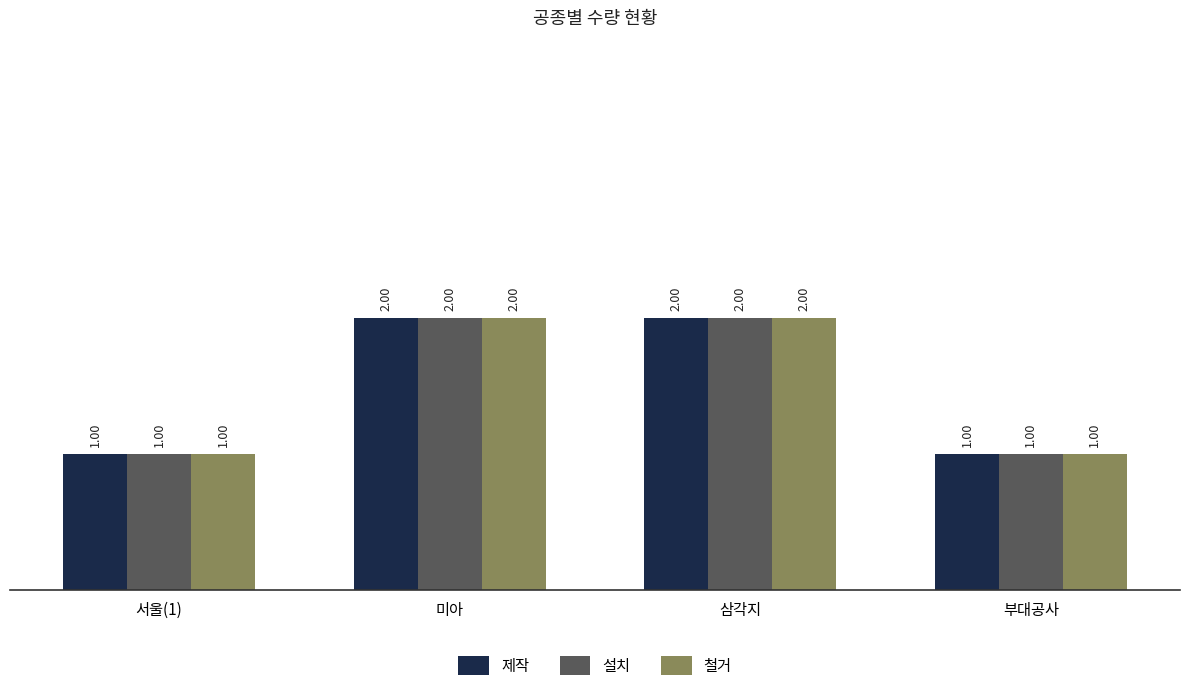

Are the bars grouped side by side (vs. stacked)?

Yes